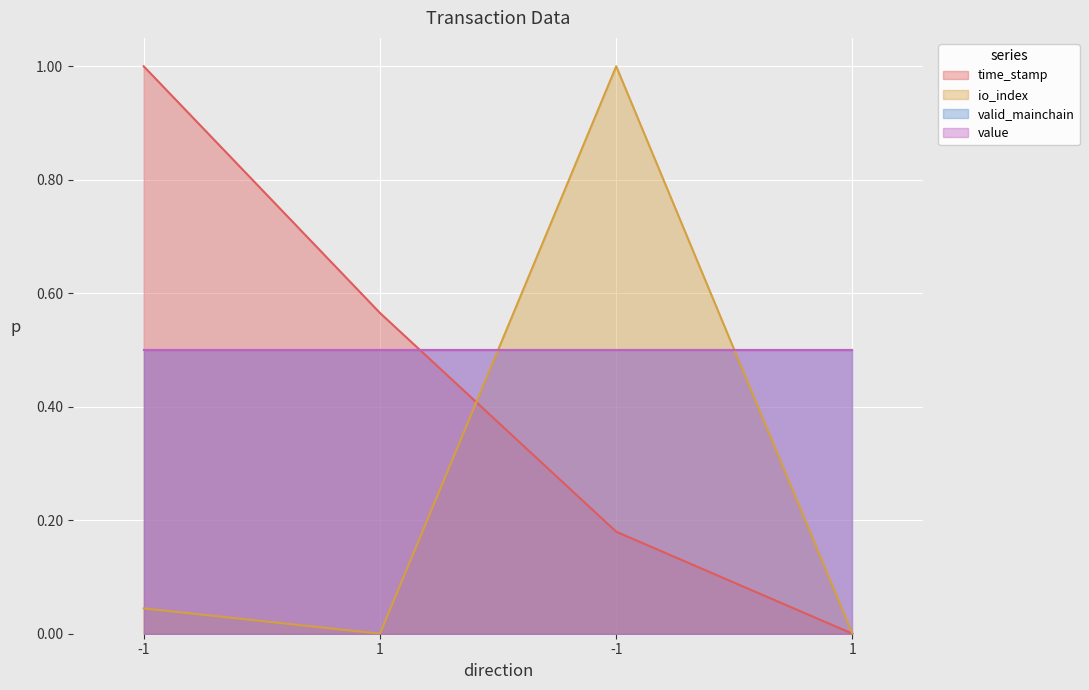

What is the difference between the maximum and second lowest values in the time_stamp series?

0.8